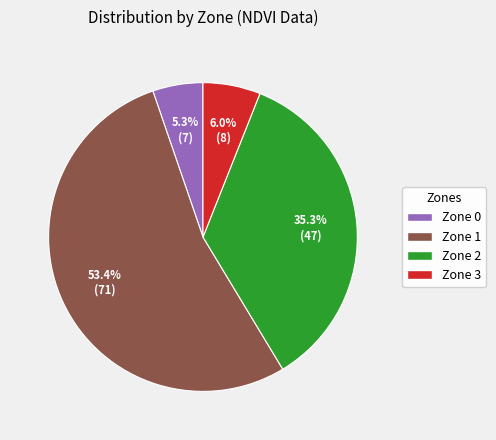

Is it true that Zone 1 is 48% of the pie?

False